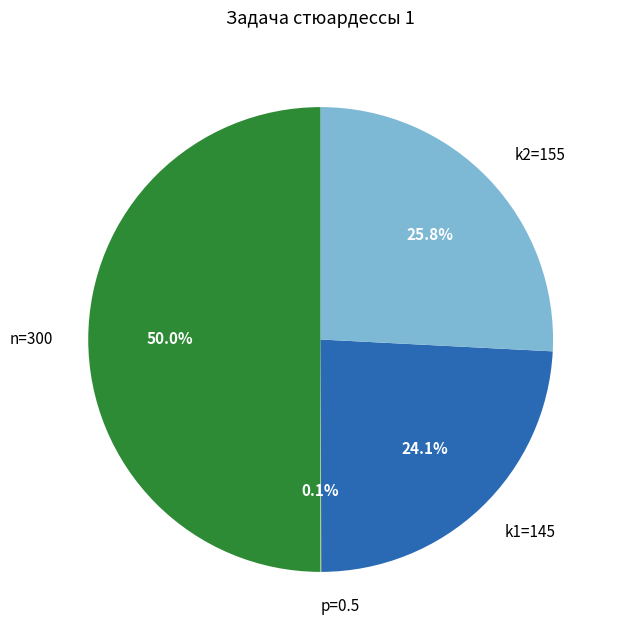

Does k1=145 represent more than half of the total?

No